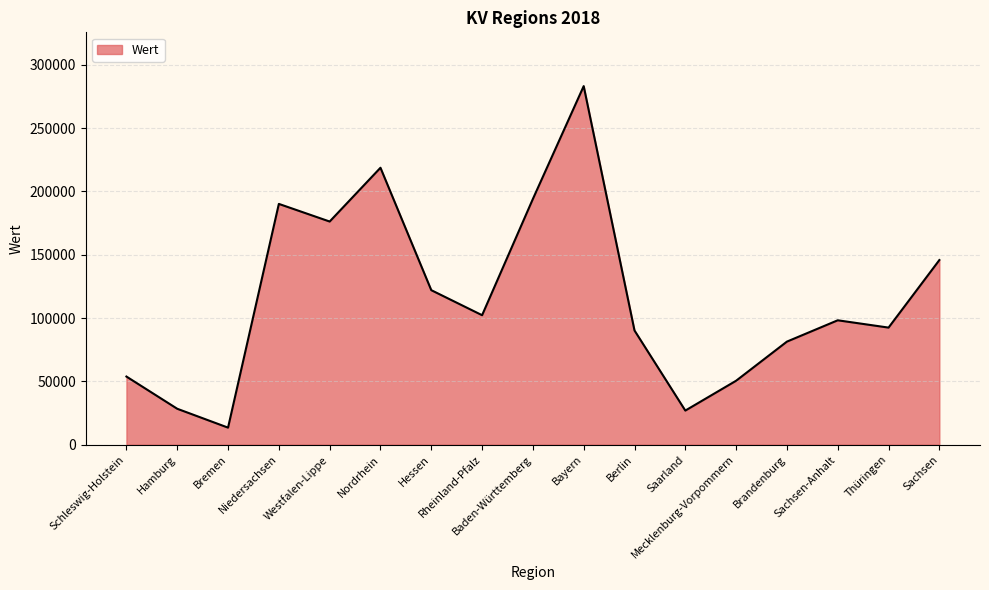

What is the sum of all values?

1967828